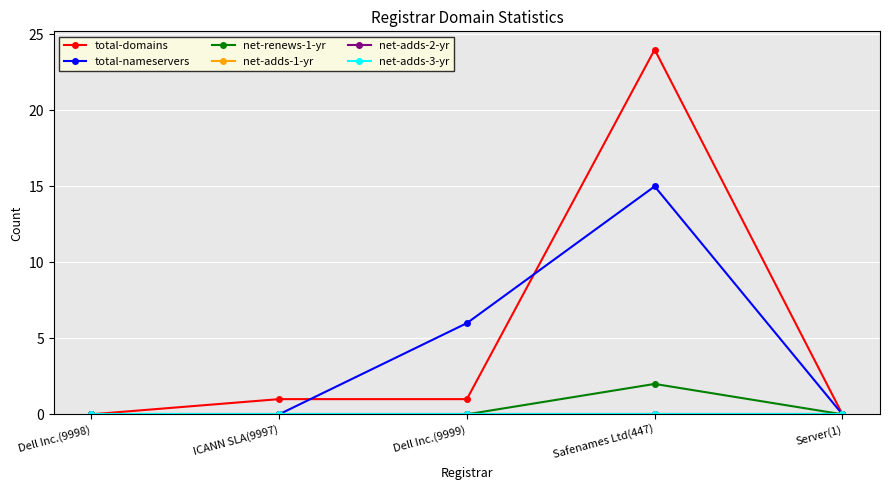

Does the chart have visible grid lines?

Yes